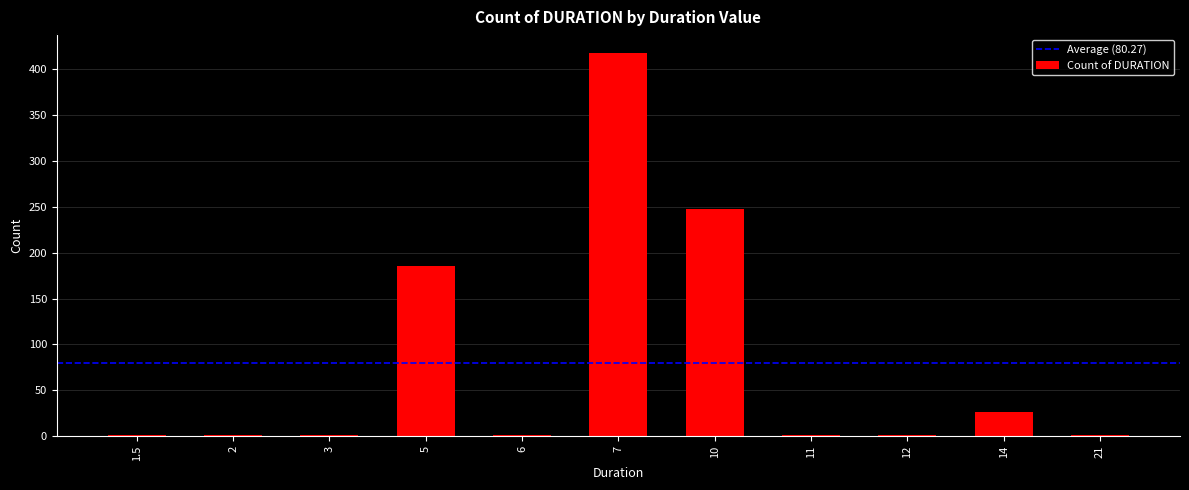

Are the bars horizontal?

No